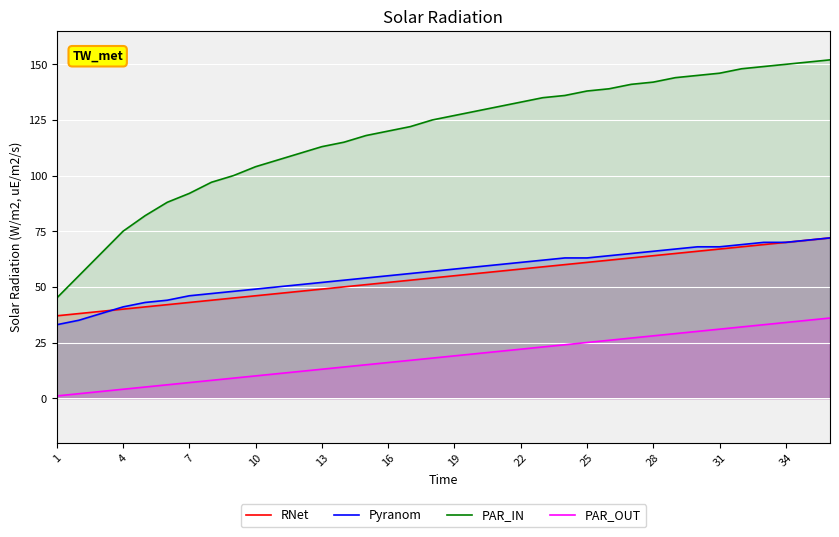

True or false: Pyranom and PAR_IN cross at least once.

False